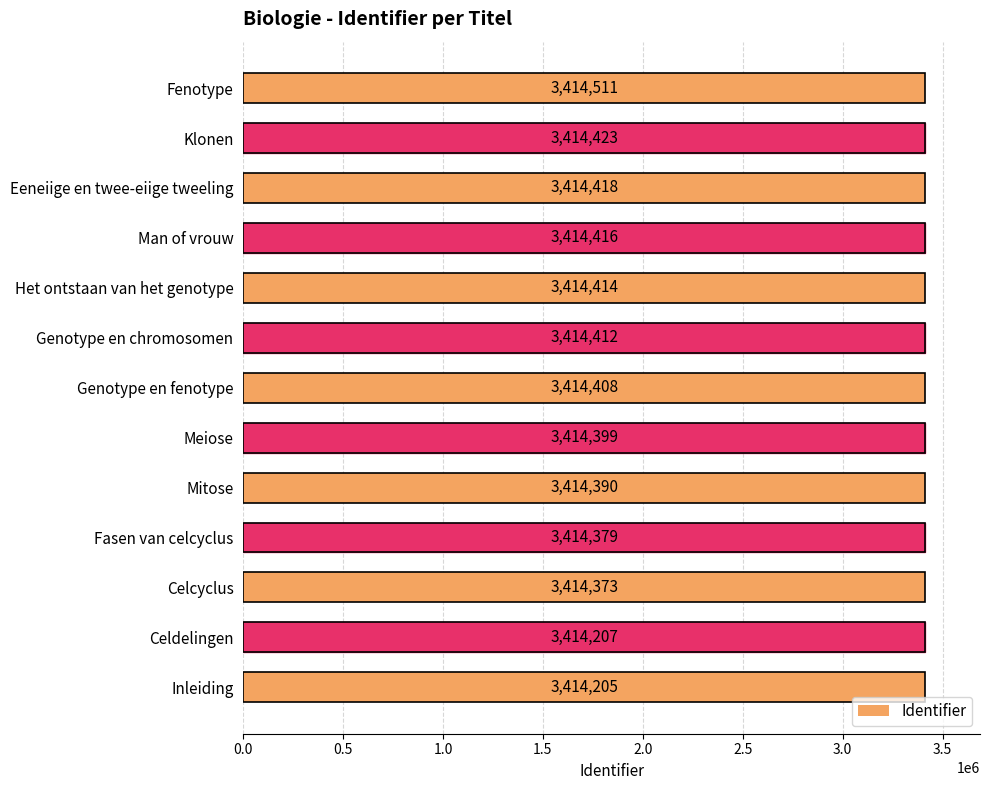

Reading bottom to top, list all the values displayed in this chart.

Inleiding=3414205	Celdelingen=3414207	Celcyclus=3414373	Fasen van celcyclus=3414379	Mitose=3414390	Meiose=3414399	Genotype en fenotype=3414408	Genotype en chromosomen=3414412	Het ontstaan van het genotype=3414414	Man of vrouw=3414416	Eeneiige en twee-eiige tweeling=3414418	Klonen=3414423	Fenotype=3414511